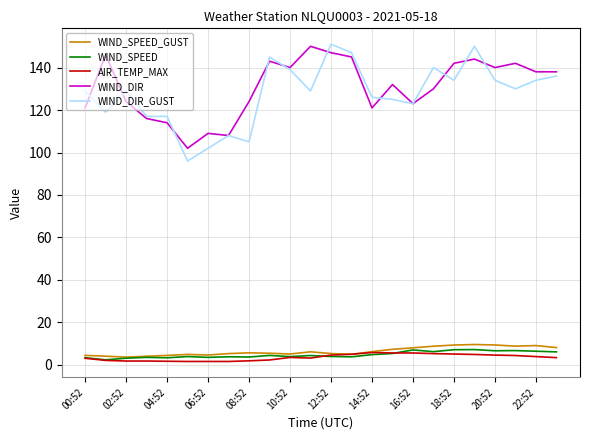

What is the maximum value shown in the chart?

151.0